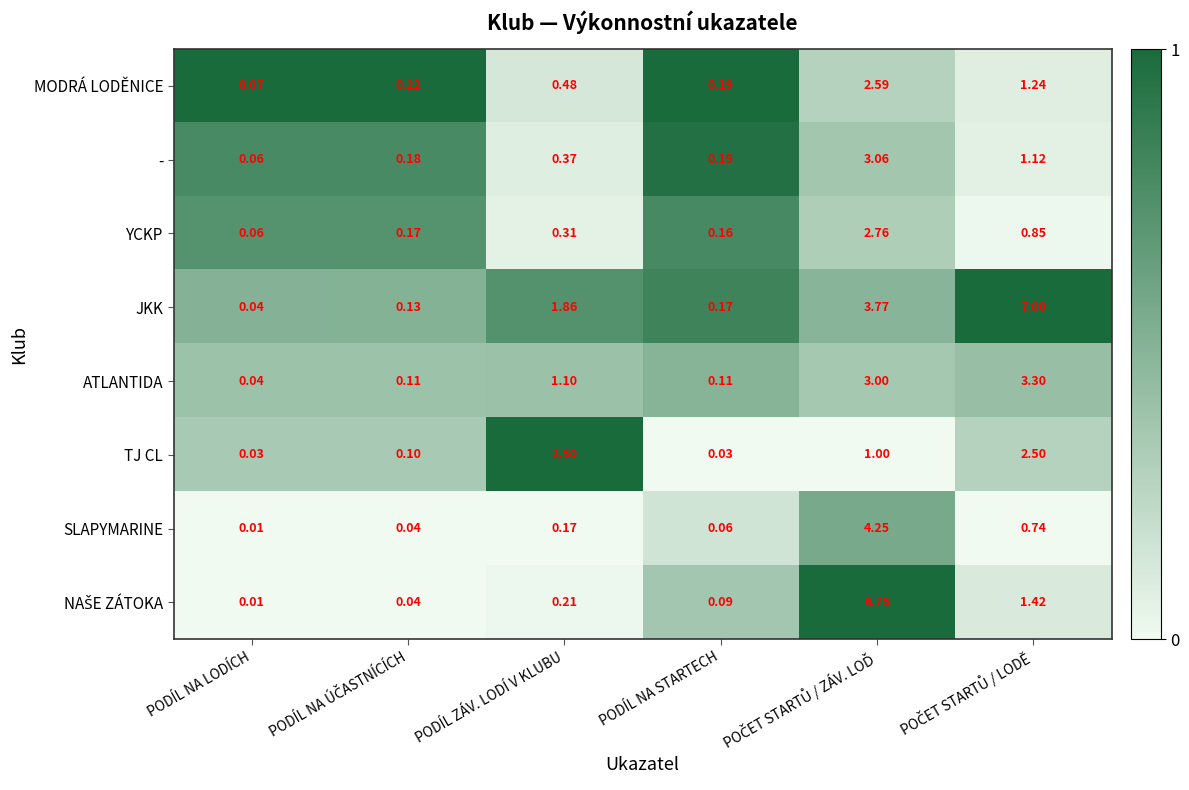

Which series has the largest range (max minus min)?

JKK